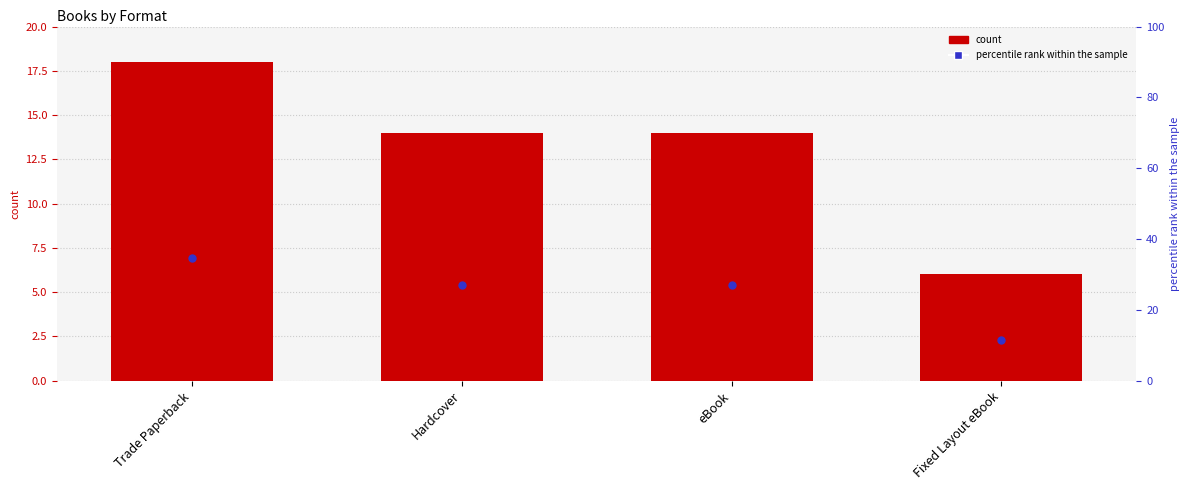

What are all the series names shown in the legend?

count, percentile rank within the sample